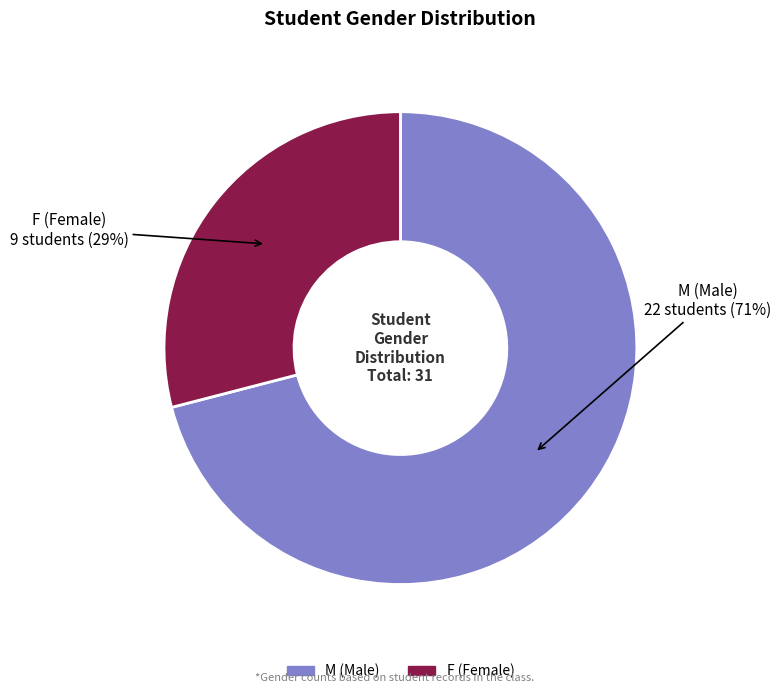

Which slice is the largest?

M